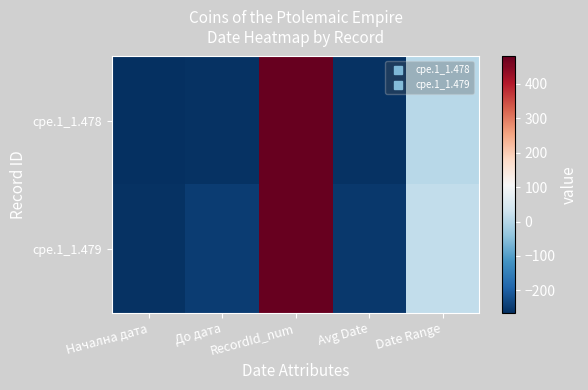

List the series in order of their overall mean, lowest first.

cpe.1_1.478, cpe.1_1.479